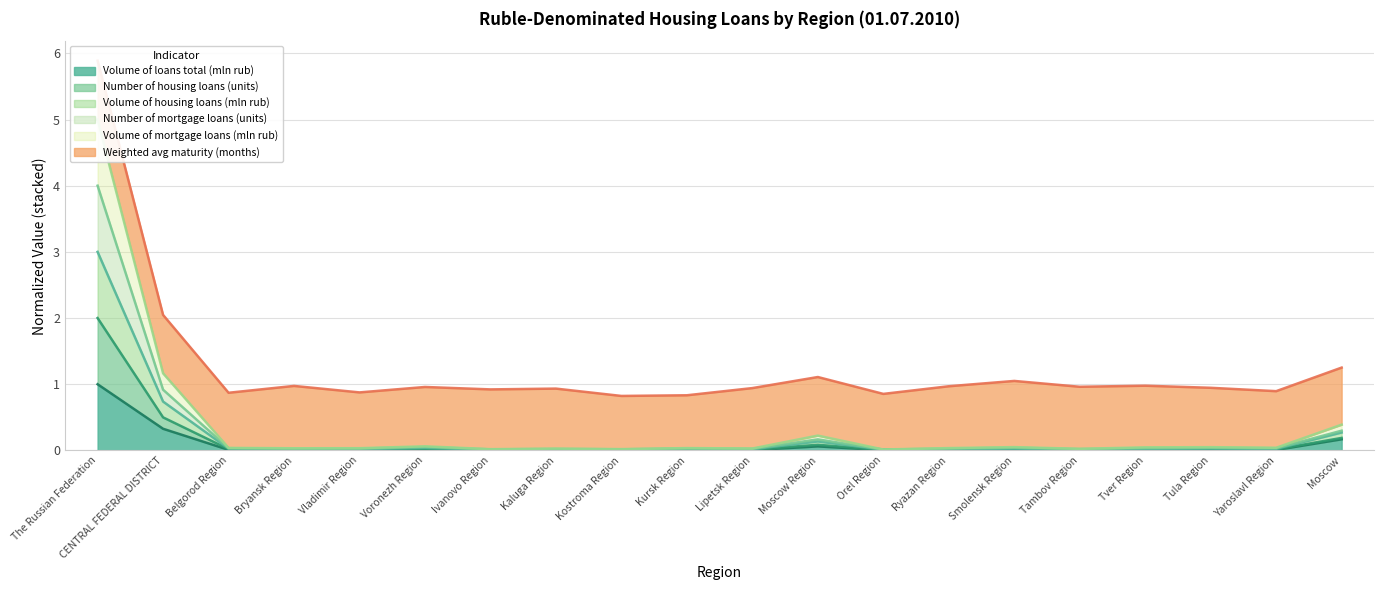

Which series has the largest range (max minus min)?

Number of mortgage loans (units)